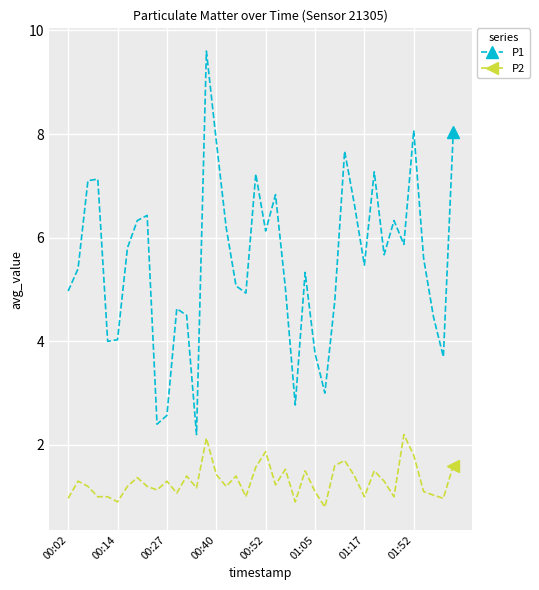

Which series has the largest total across all categories?

P1